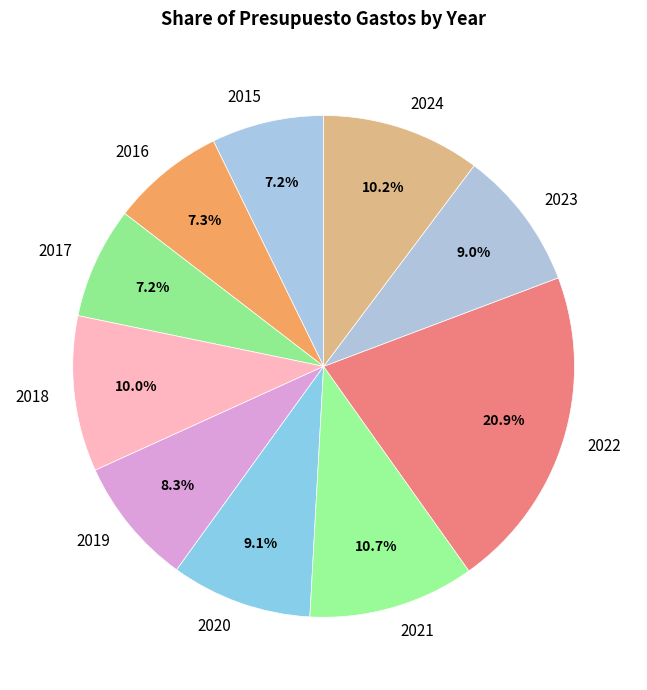

Which slice is the largest?

2022